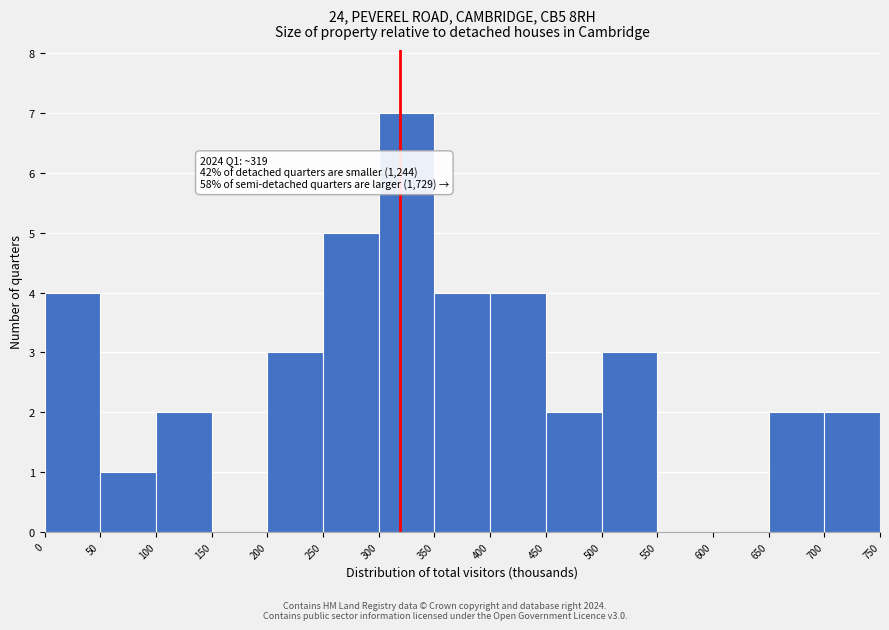

Which range on the x-axis has the tallest bar?

300 to 350